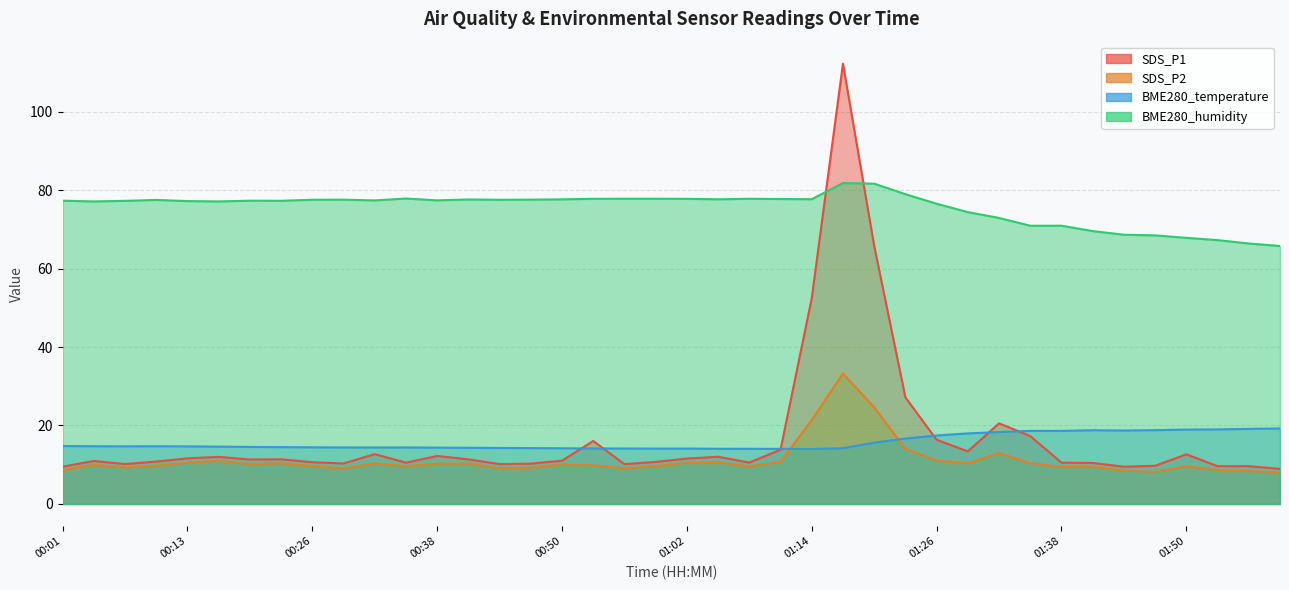

What is the difference between the second highest and minimum values in the SDS_P2 series?

16.7